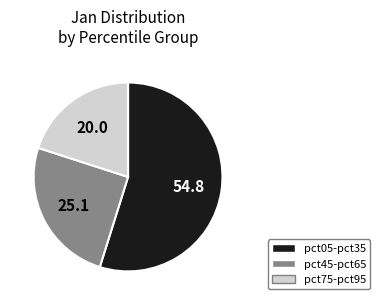

What is the majority slice?

pct05-pct35